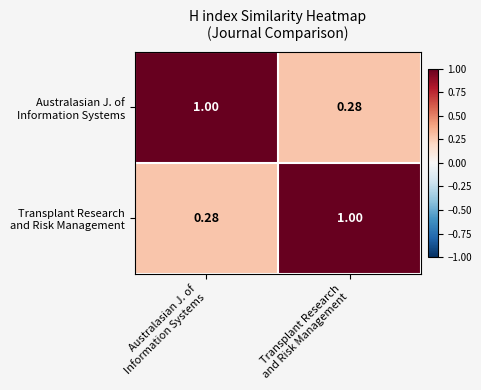

How many distinct data groups are displayed?

2